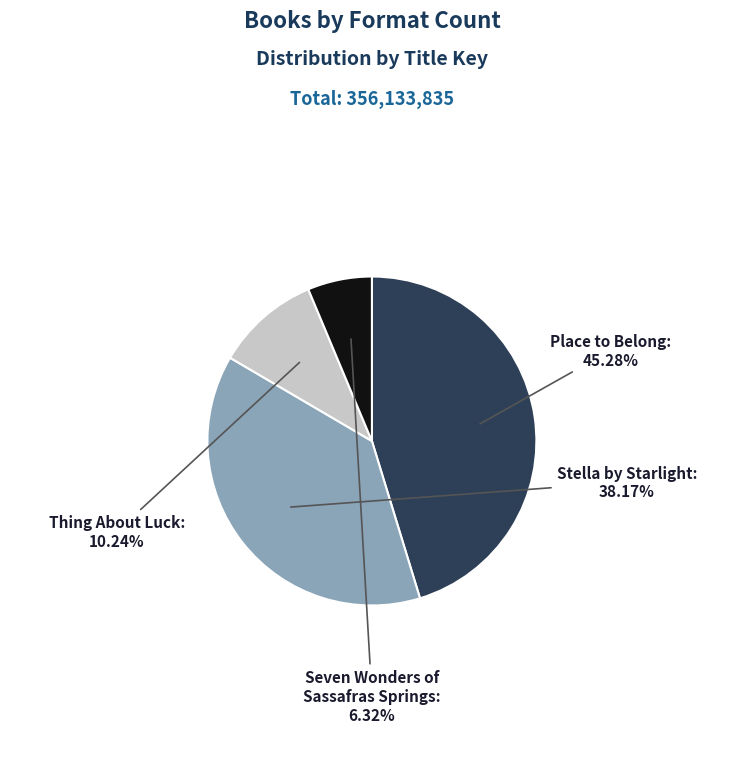

Count the number of slices in the pie.

4